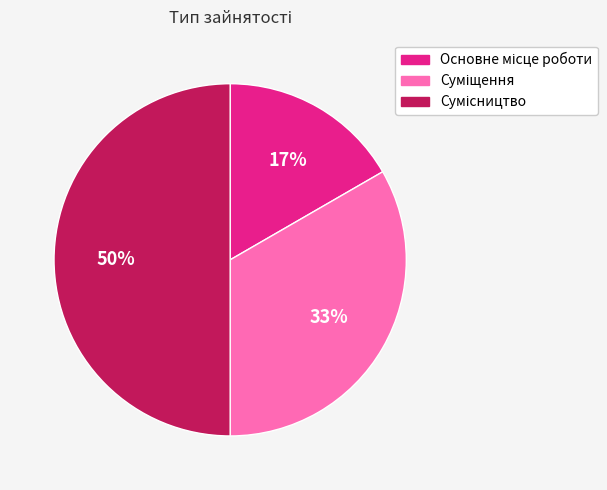

To the nearest percent, what is the difference between the largest and smallest slice percentages?

33%